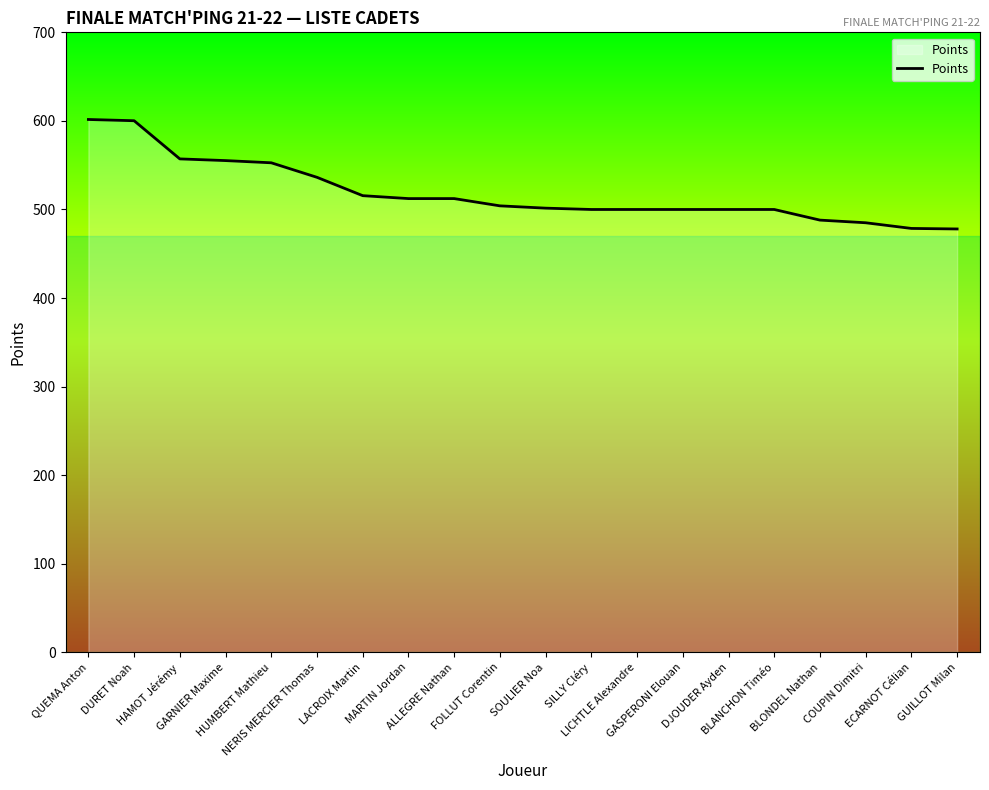

The value at SOULIER Noa is 501.5. True or false?

True